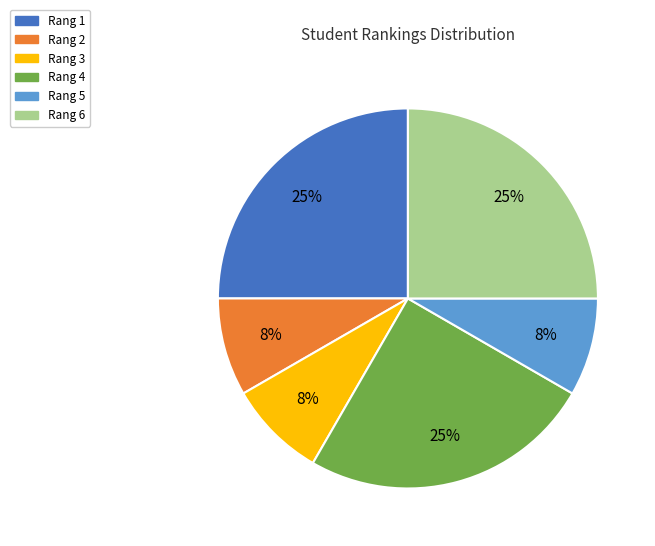

To the nearest percent, what is the average slice percentage?

17%